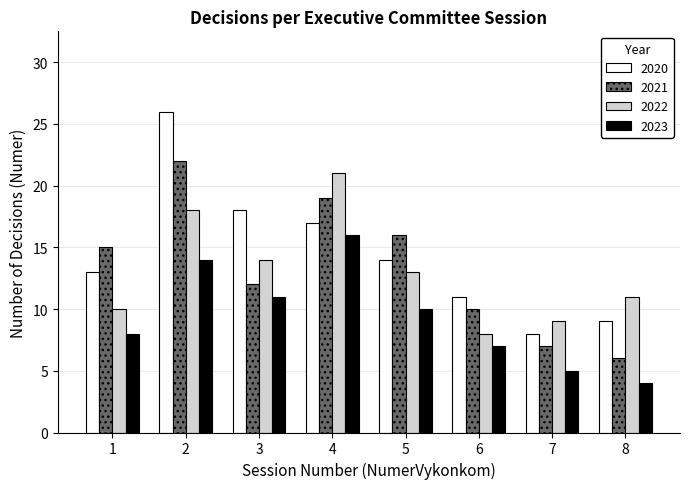

What are all the series names shown in the legend?

2020, 2021, 2022, 2023